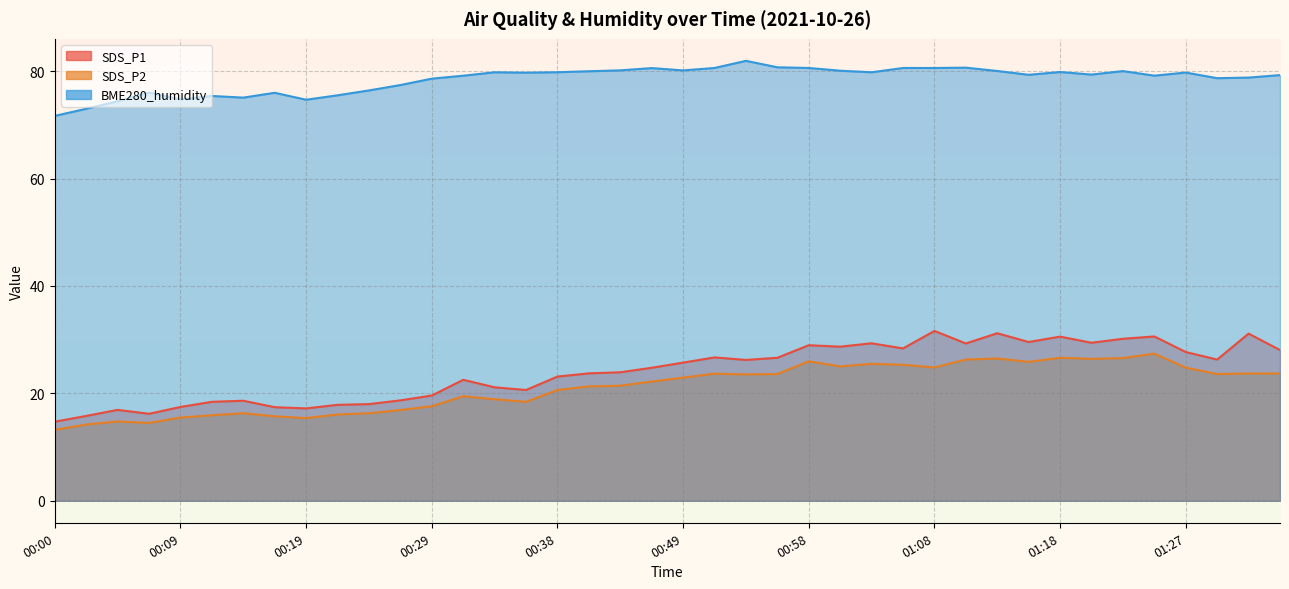

What is the lowest value of the BME280_humidity series?

71.7